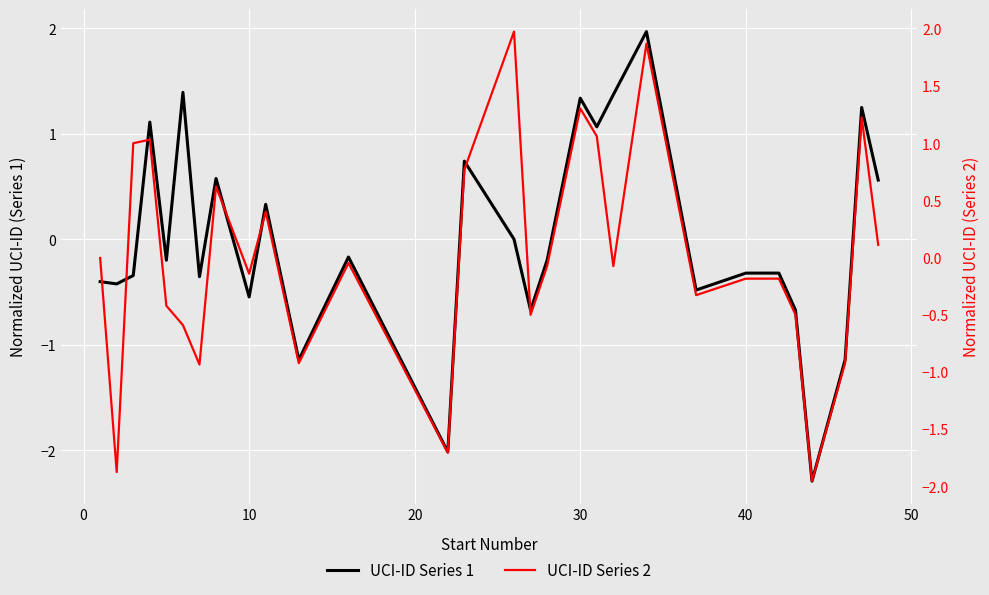

True or false: UCI-ID Series 1 has a value of 0.9 at 28.

False